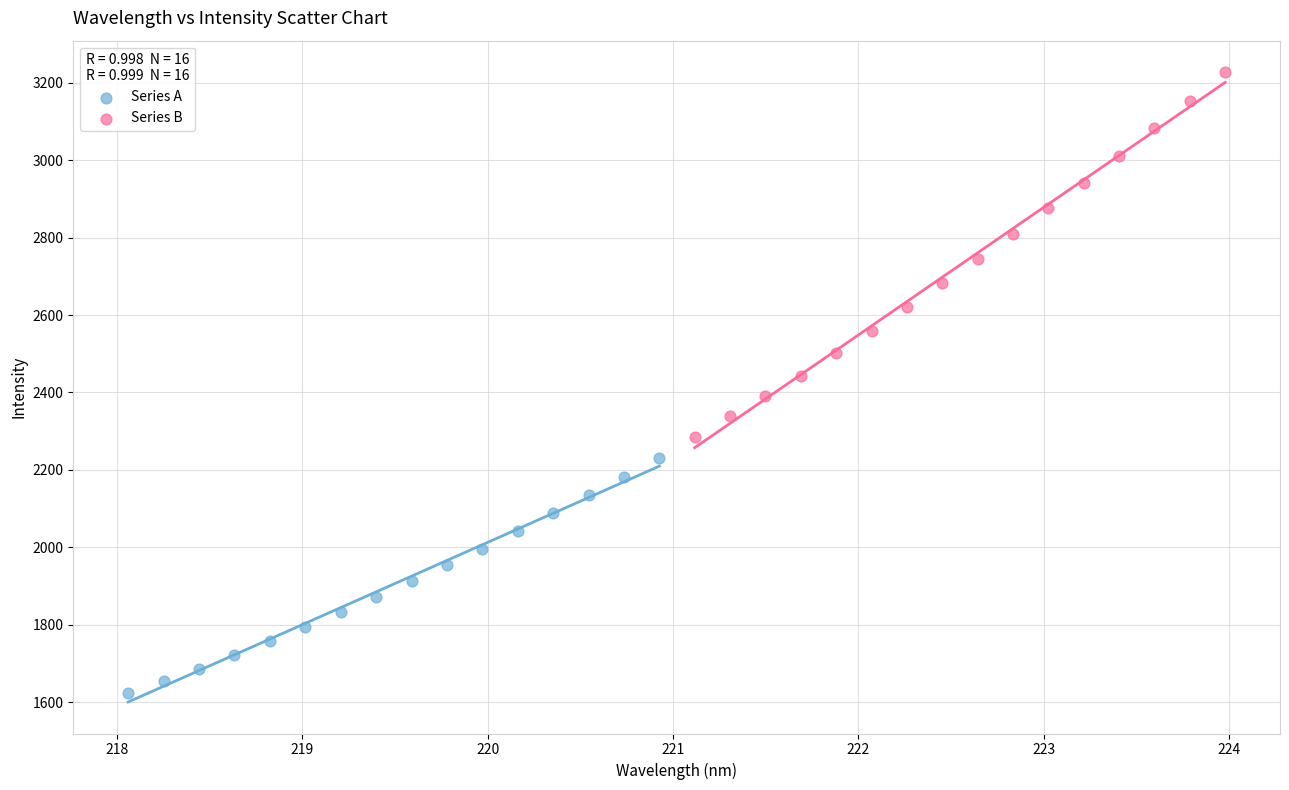

What are all the series names shown in the legend?

Series A, Series B